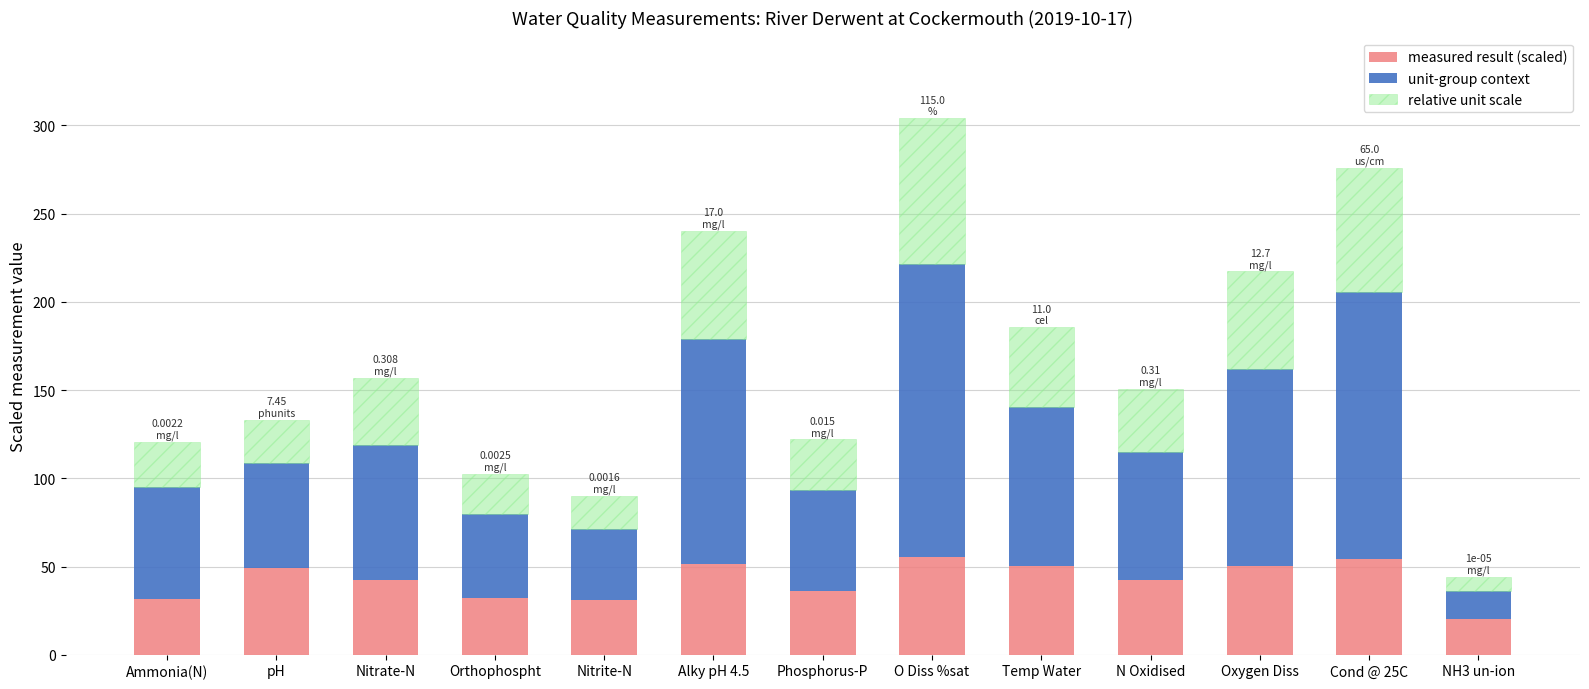

What is the total value across all series at Phosphorus-P?

122.0